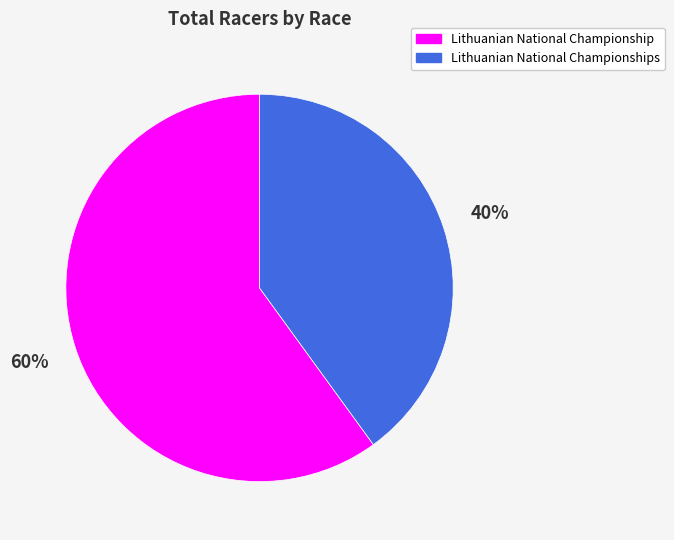

To the nearest percent, what percentage of the pie is Lithuanian National Championship?

60%